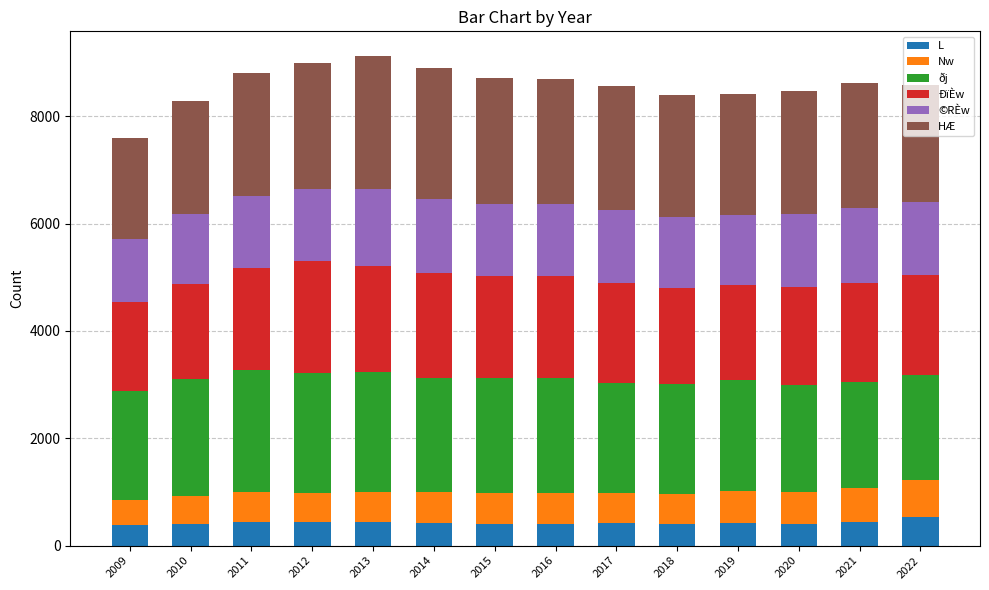

Are the bars grouped side by side (vs. stacked)?

No